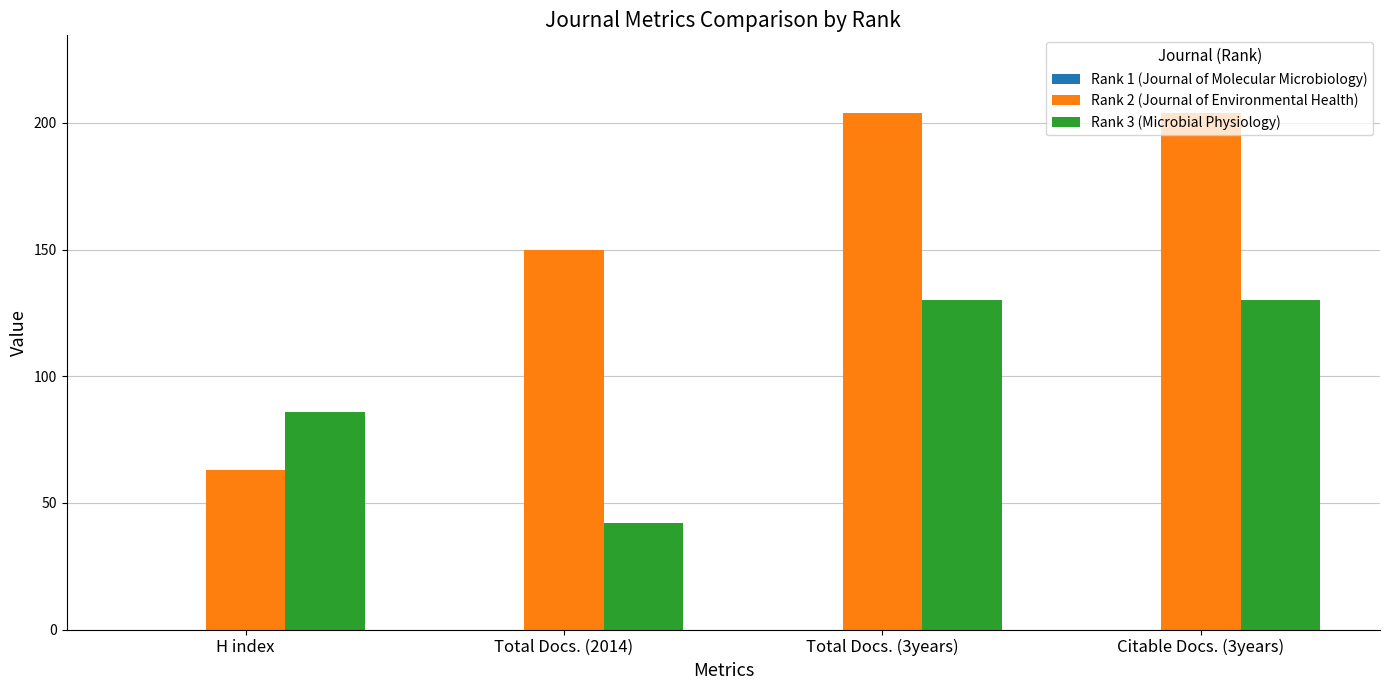

How many bars are there in total?

8